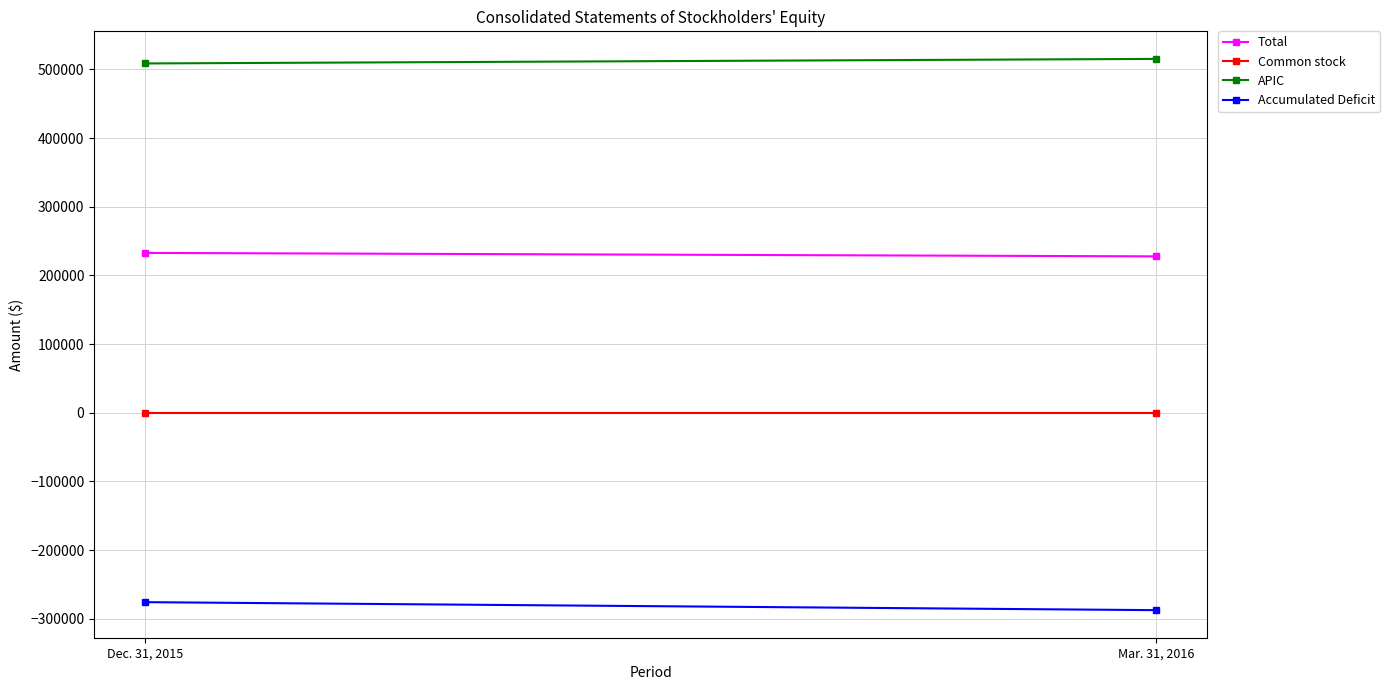

What is the spread (max minus min) of values at Dec. 31, 2015?

784484